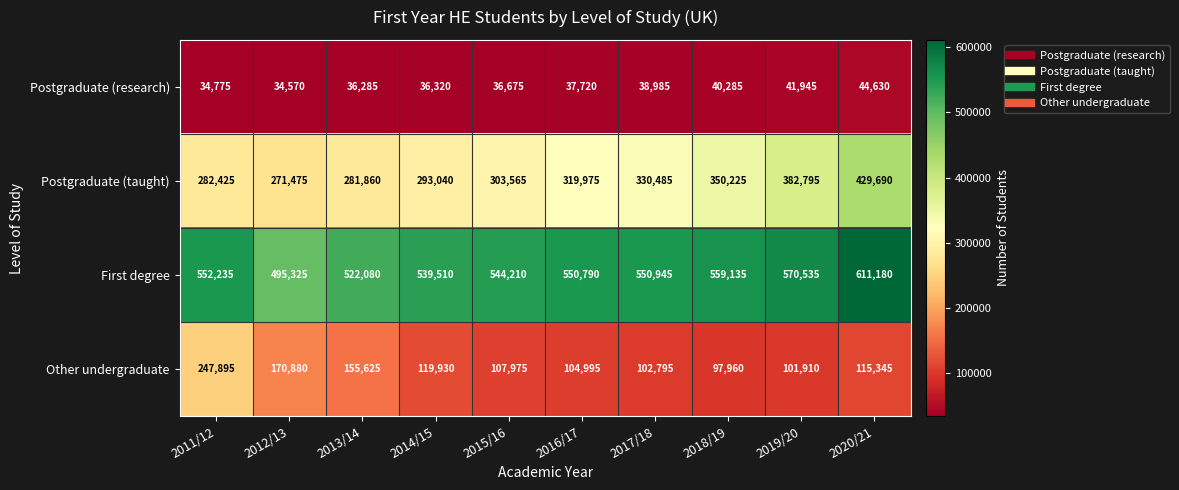

At which category is the sum across all series the highest?

2020/21